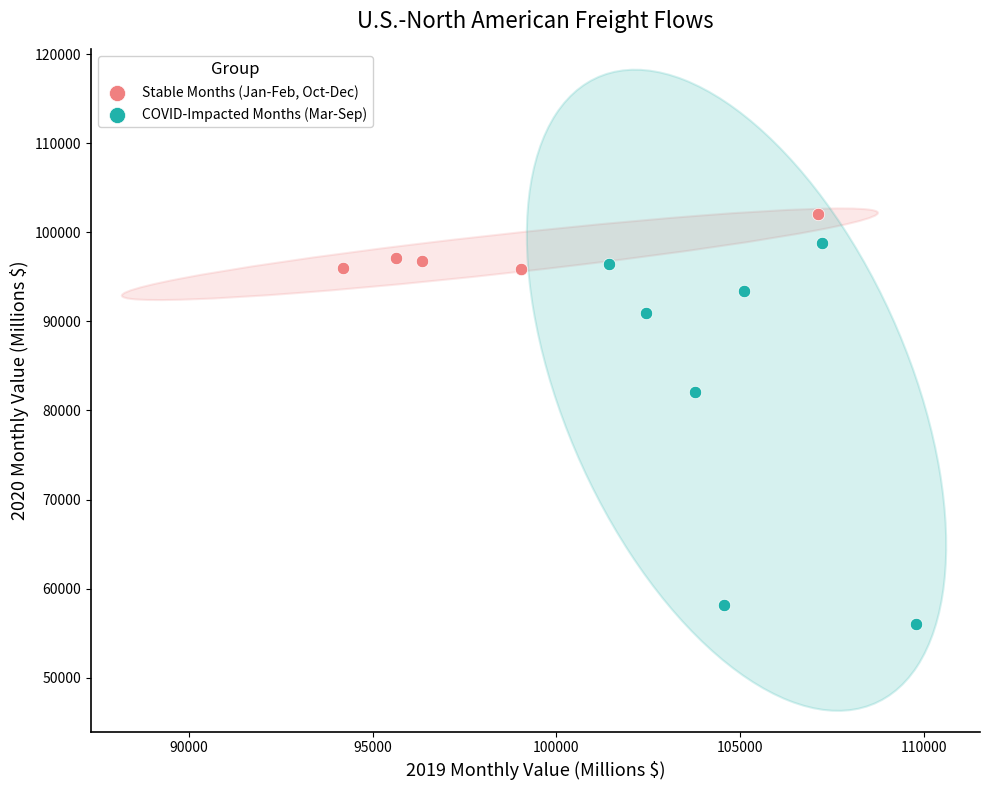

Which series has the widest spread of Y values?

COVID-Impacted Months (Mar-Sep)